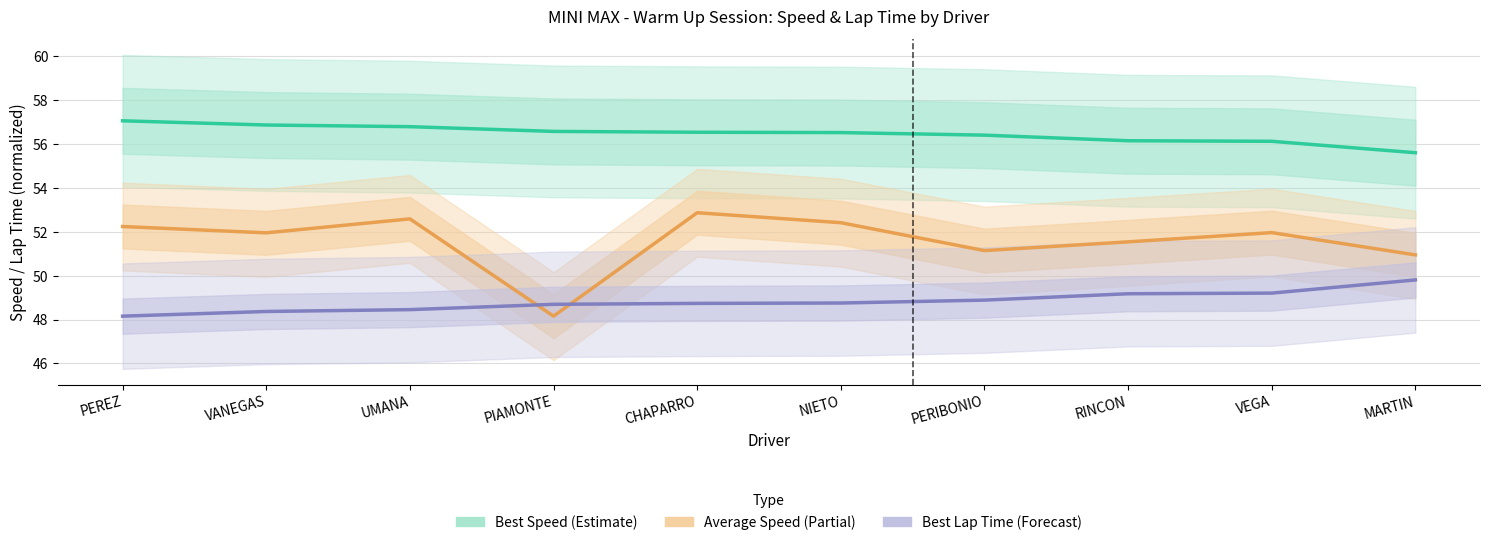

What is the approximate value of Average Speed (Partial) at PERIBONIO?

51.1